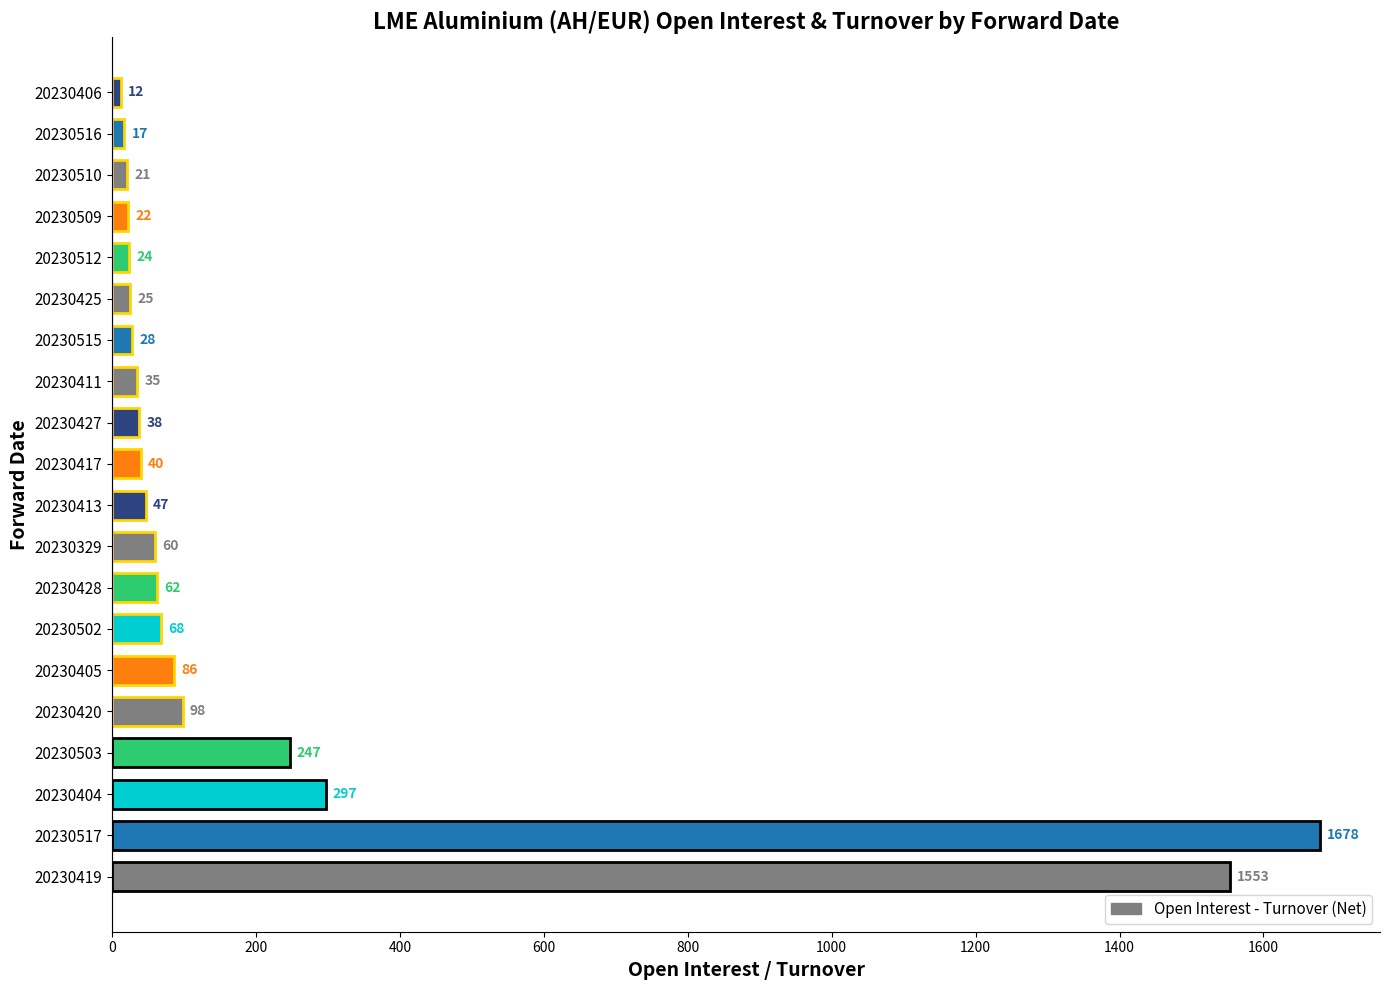

At which label is the value closest to 845?

20230404